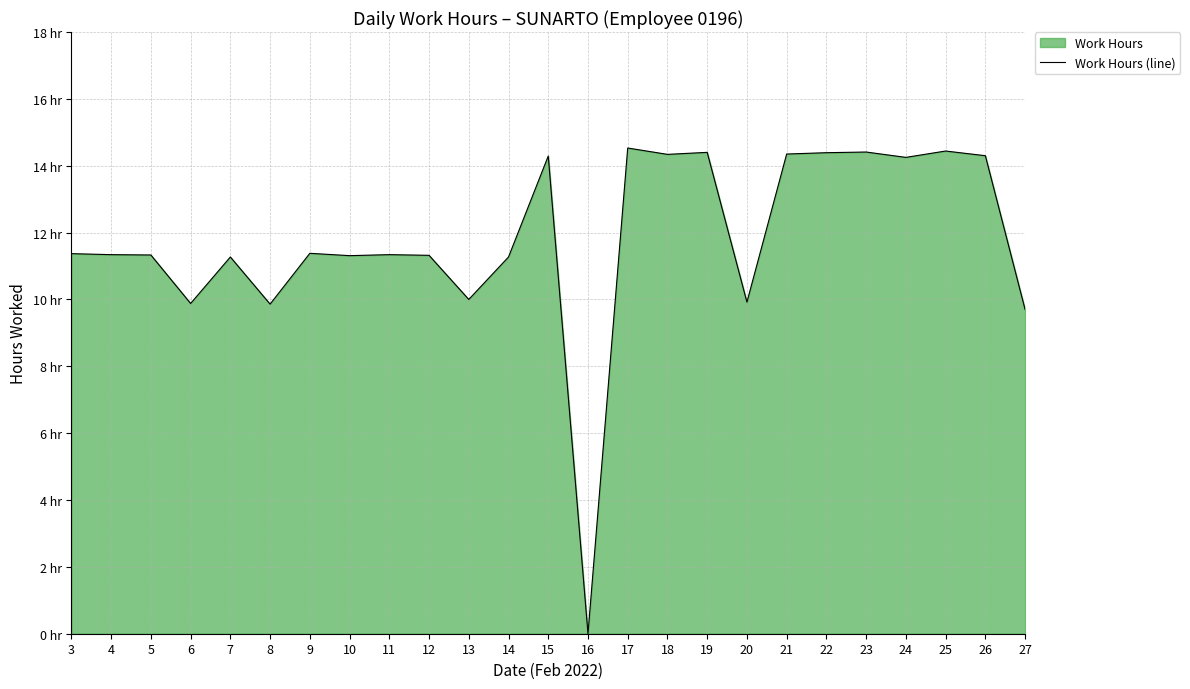

The chart shows a value of 9.5 at 25. True or false?

False